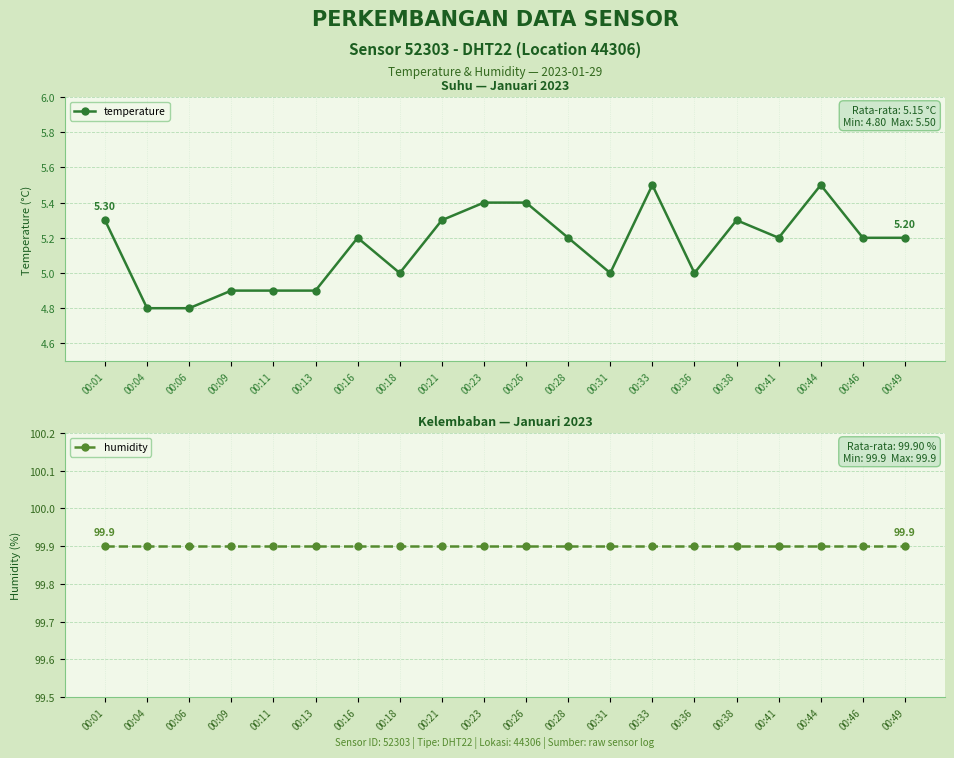

What is the average value of the humidity series?

99.9